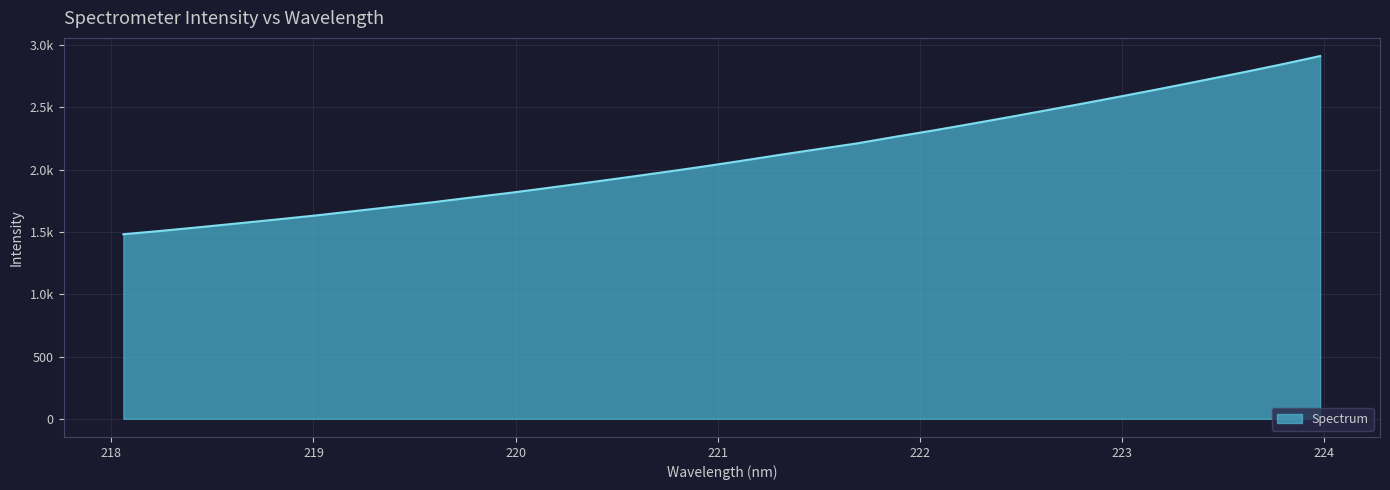

Is this an area chart (filled region under the line)?

Yes